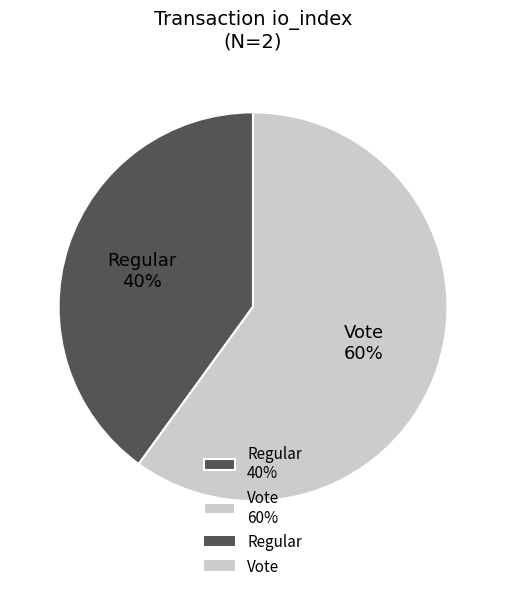

To the nearest percent, what portion does Regular 40% represent?

40%